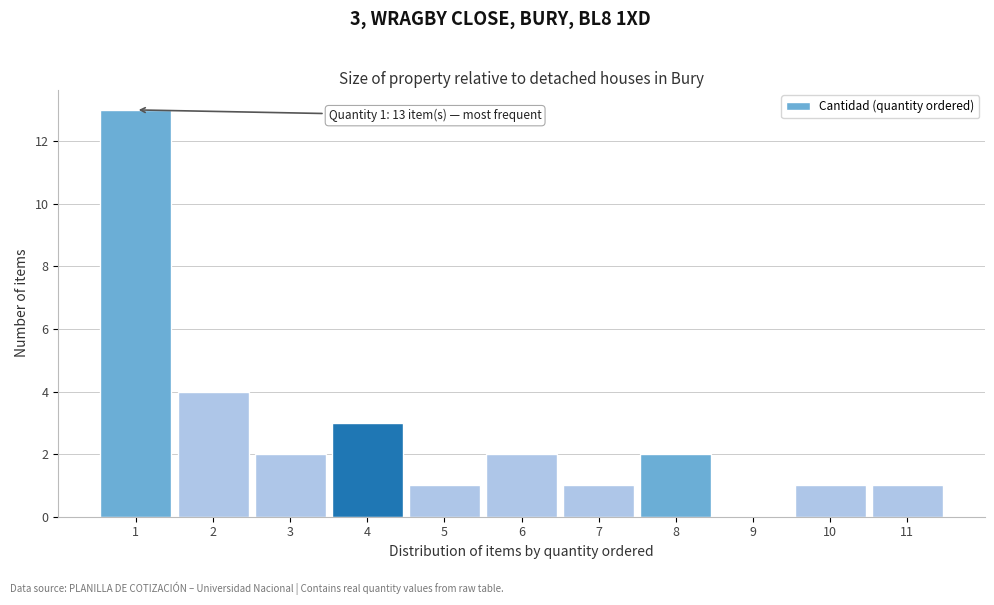

Which range on the x-axis has the tallest bar?

0.5 to 1.5